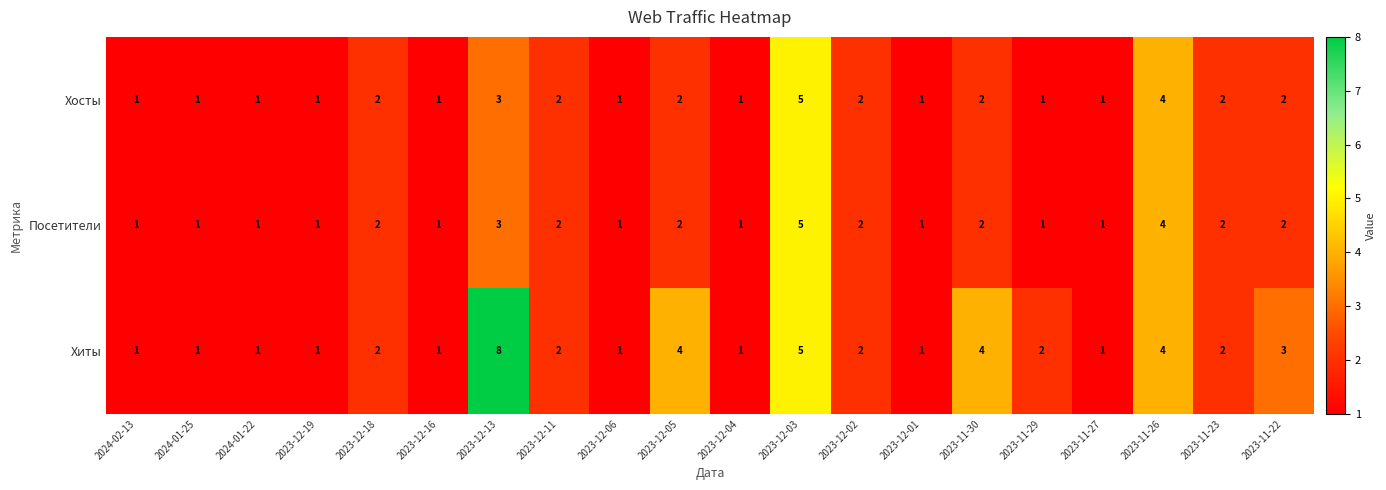

The value of Хиты at 2023-12-19 is 1. True or false?

True